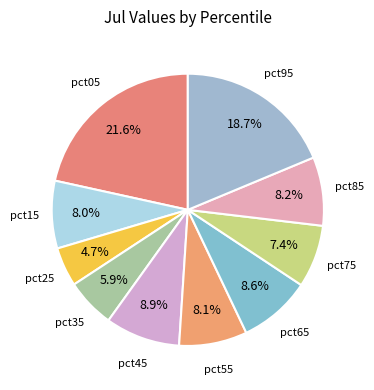

How many slices are in this pie chart?

10